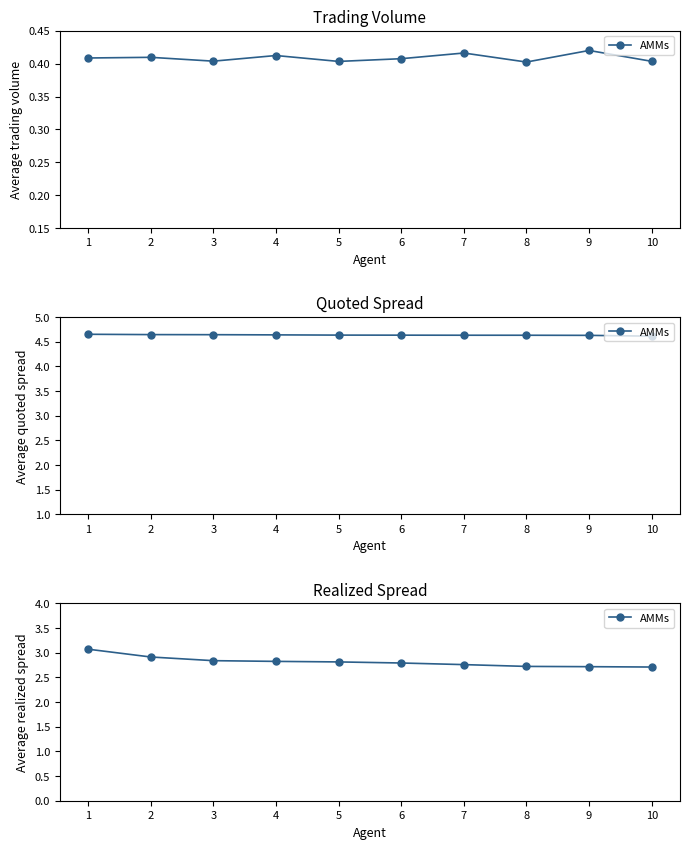

Which category has the highest value across all series?

1